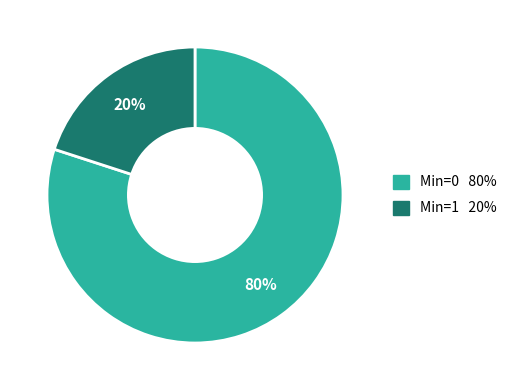

To the nearest percent, what is the difference between the largest and smallest slice percentages?

60%